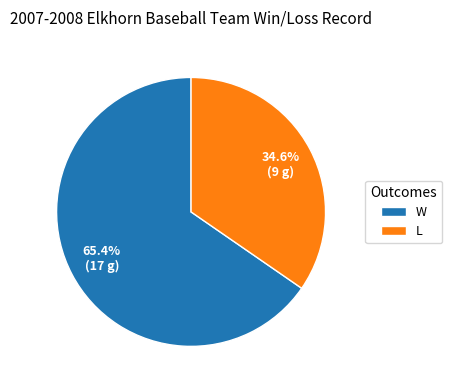

Which category has the biggest portion of the pie?

W